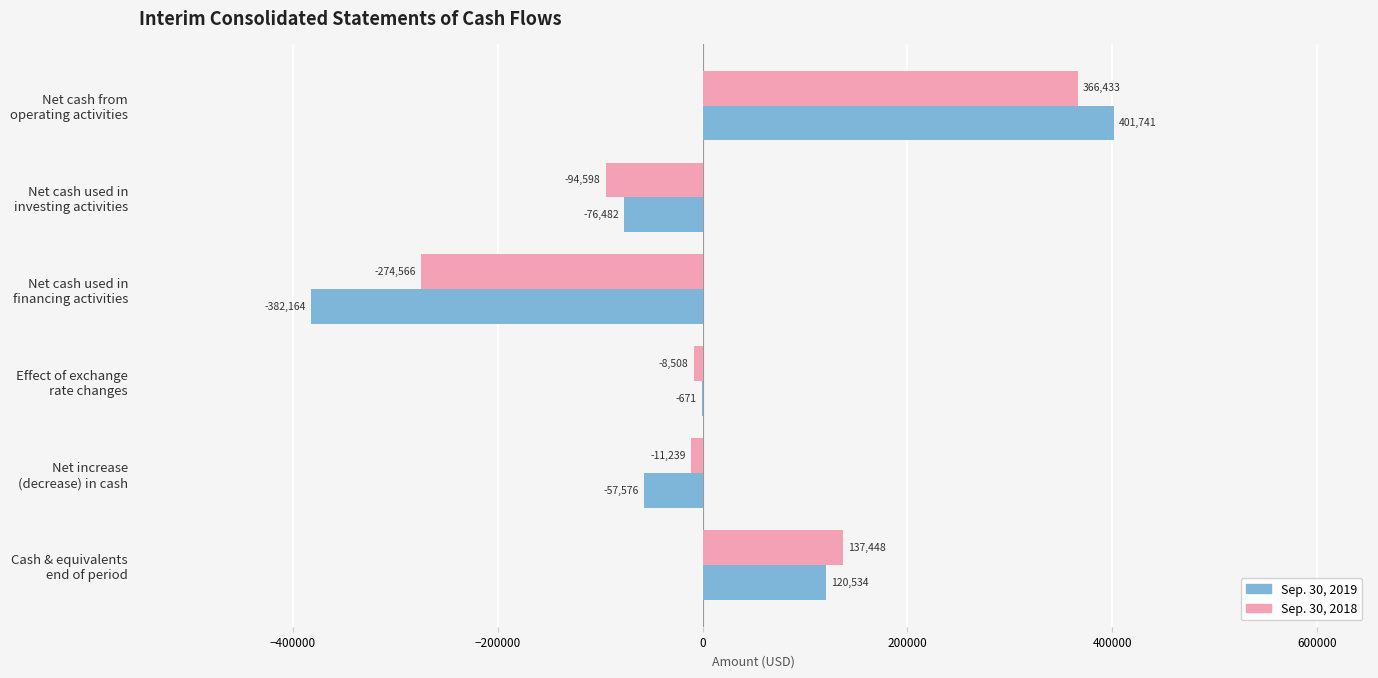

What is the maximum value shown in the chart?

401741